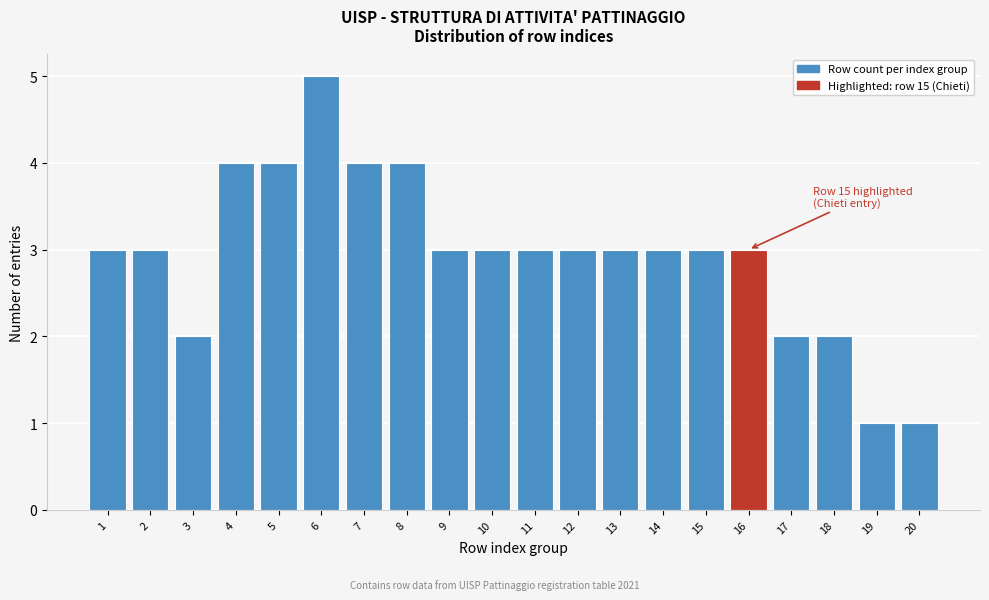

Reading right to left, extract all data points from this chart.

1	1	2	2	3	3	3	3	3	3	3	3	4	4	5	4	4	2	3	3